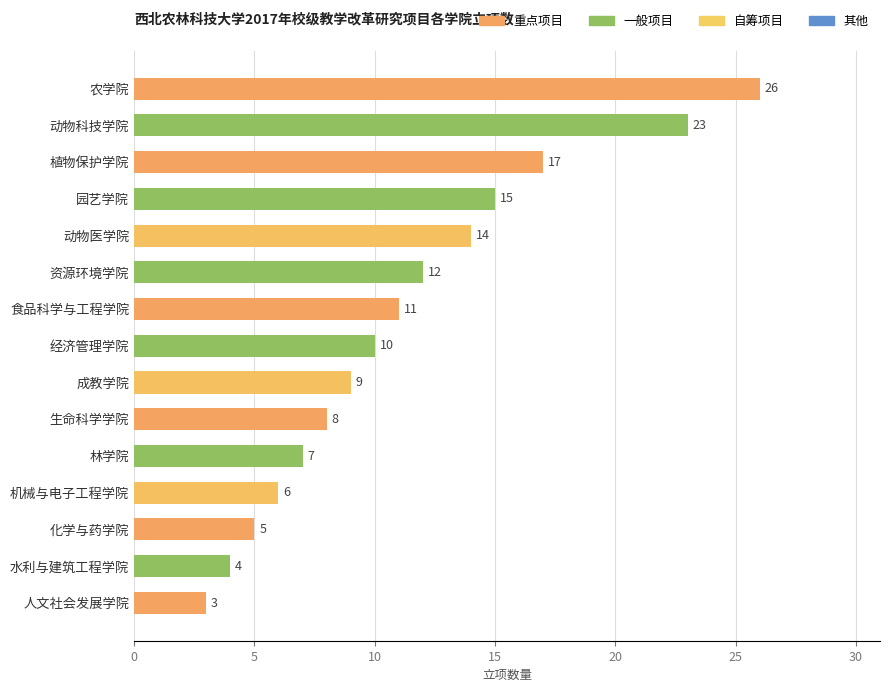

Are the bars horizontal?

Yes